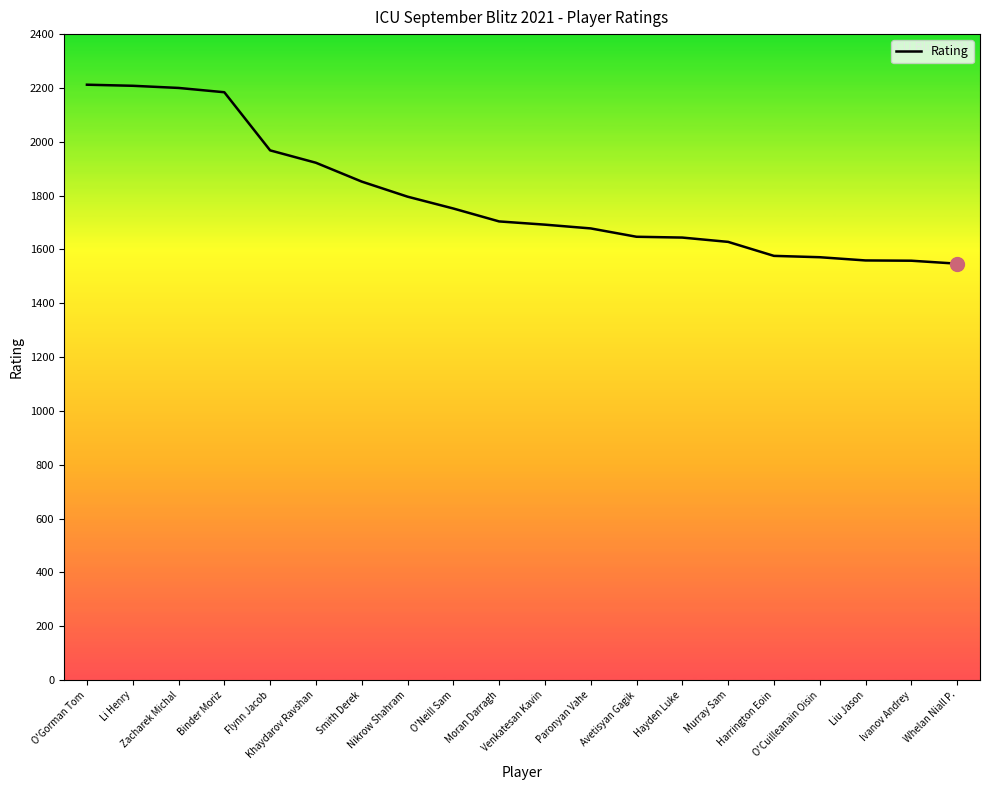

How many series are shown in this chart?

1